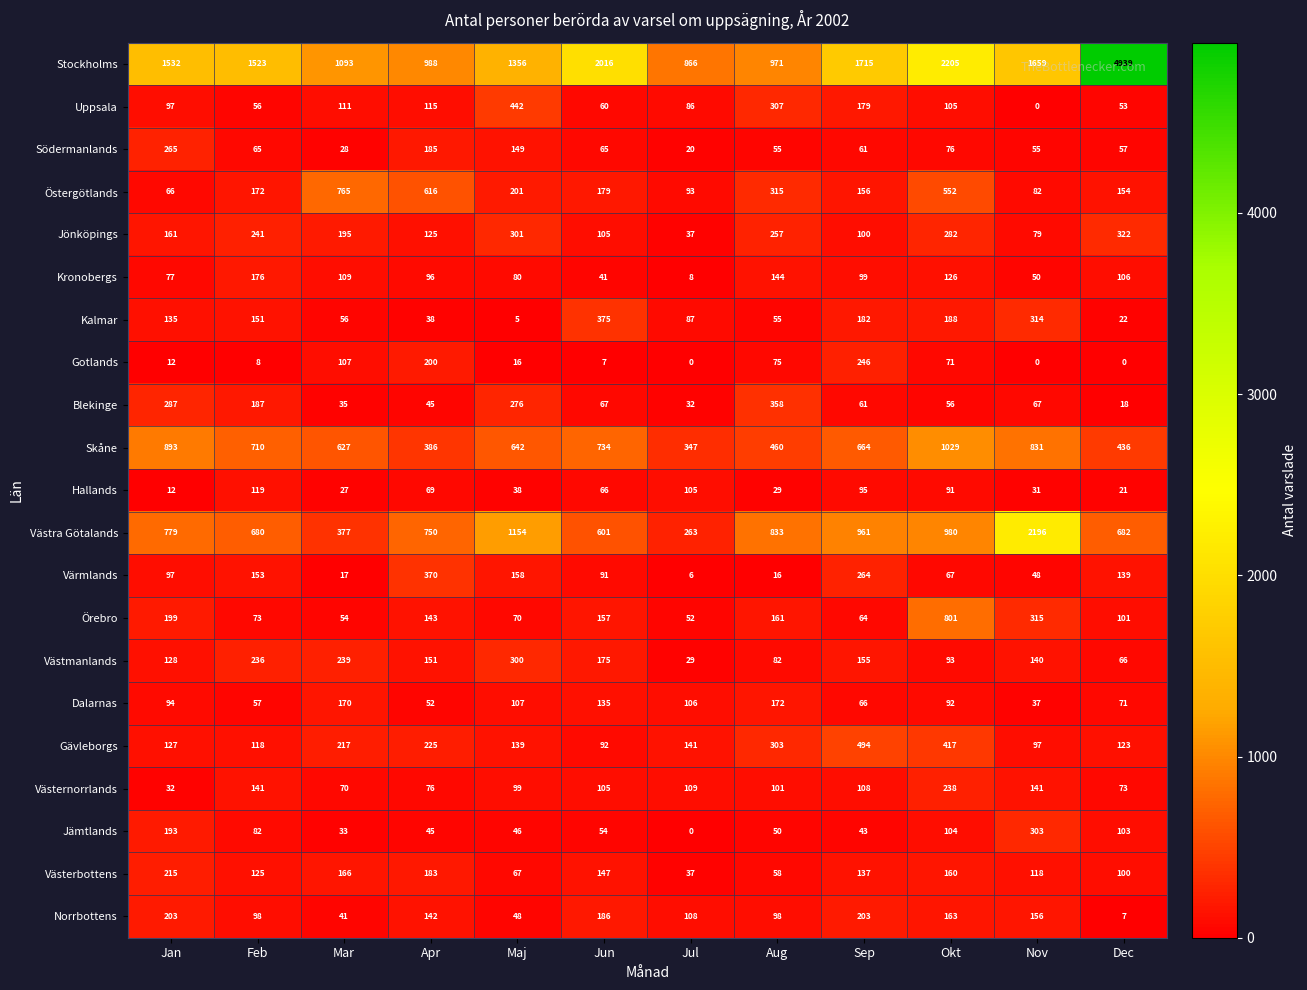

How many data points does each series have?

12